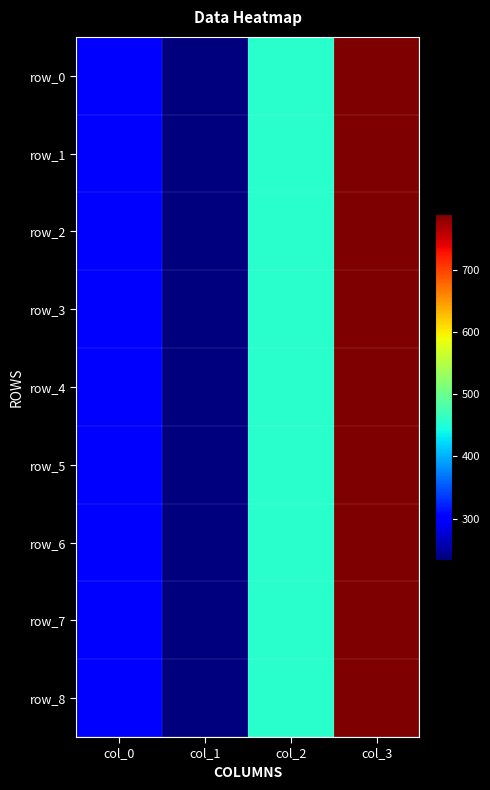

True or false: row_2 has a value of 300 at col_0.

True